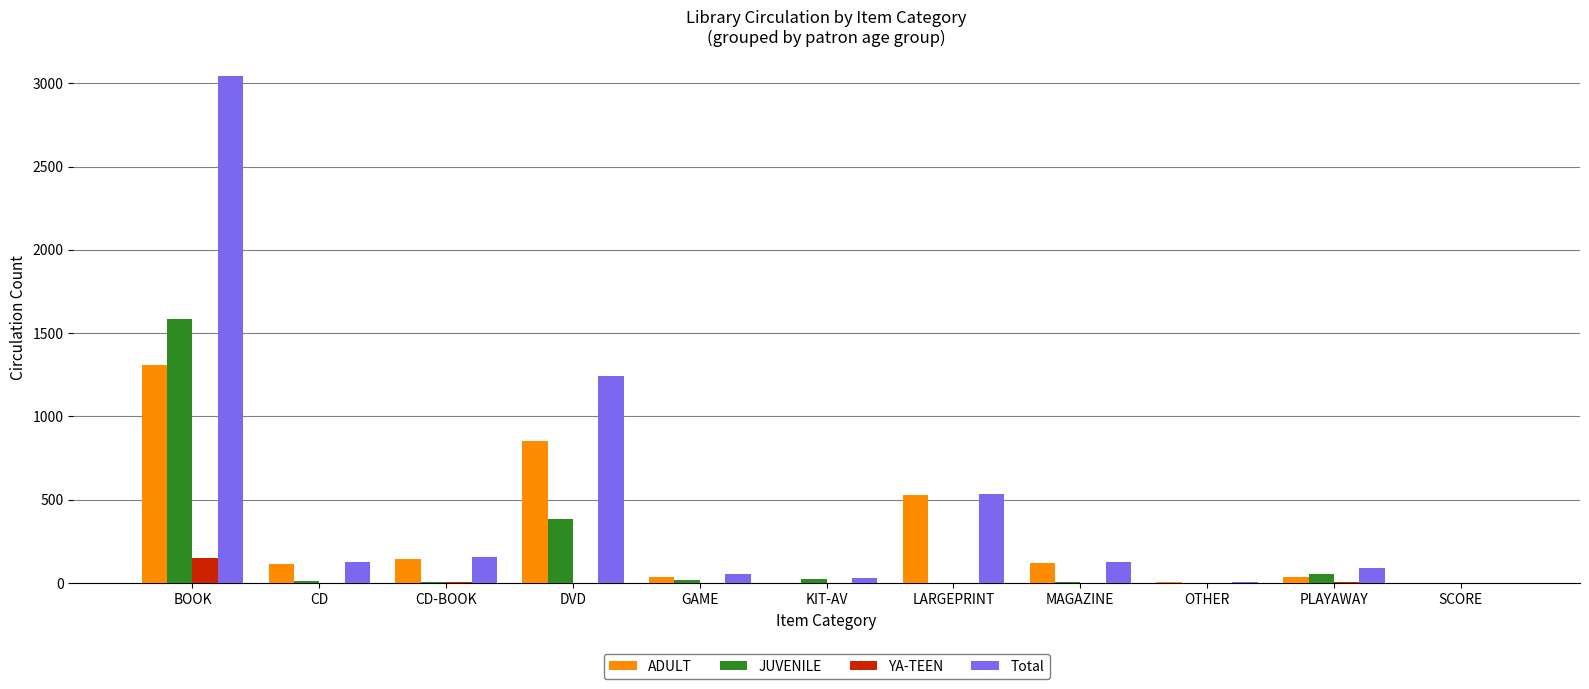

The value of YA-TEEN at PLAYAWAY is 4. True or false?

True